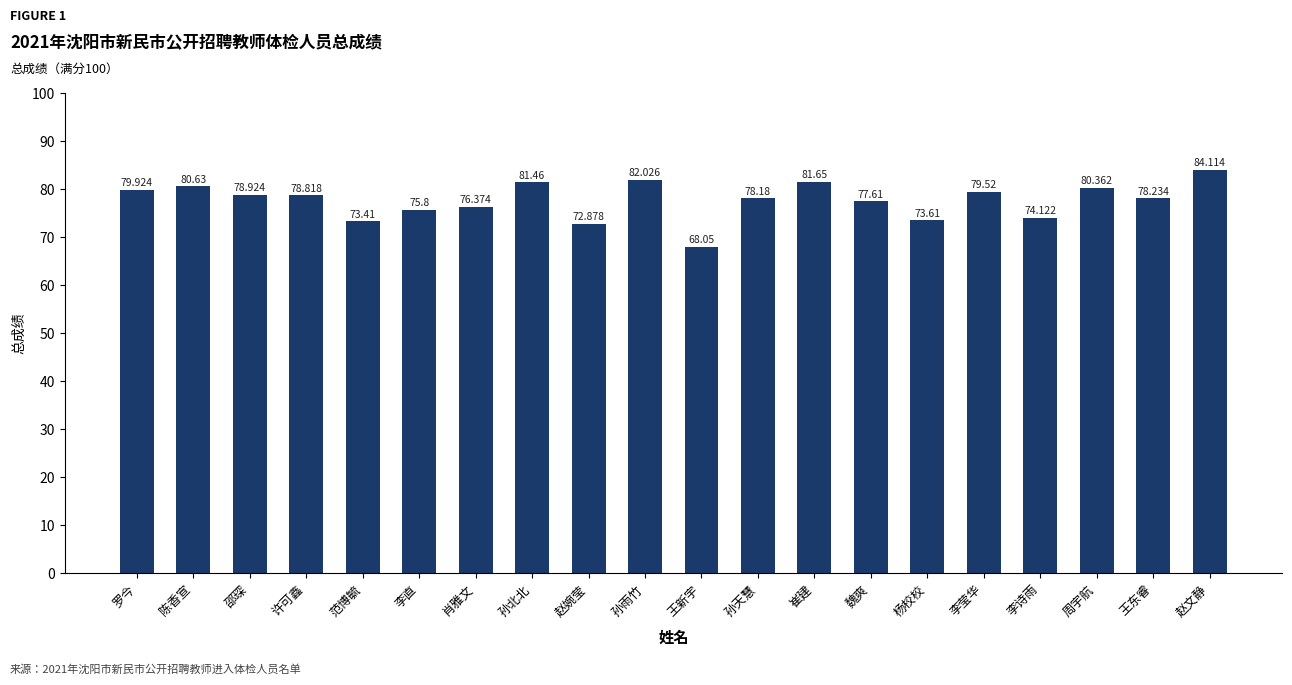

Are the bars horizontal?

No